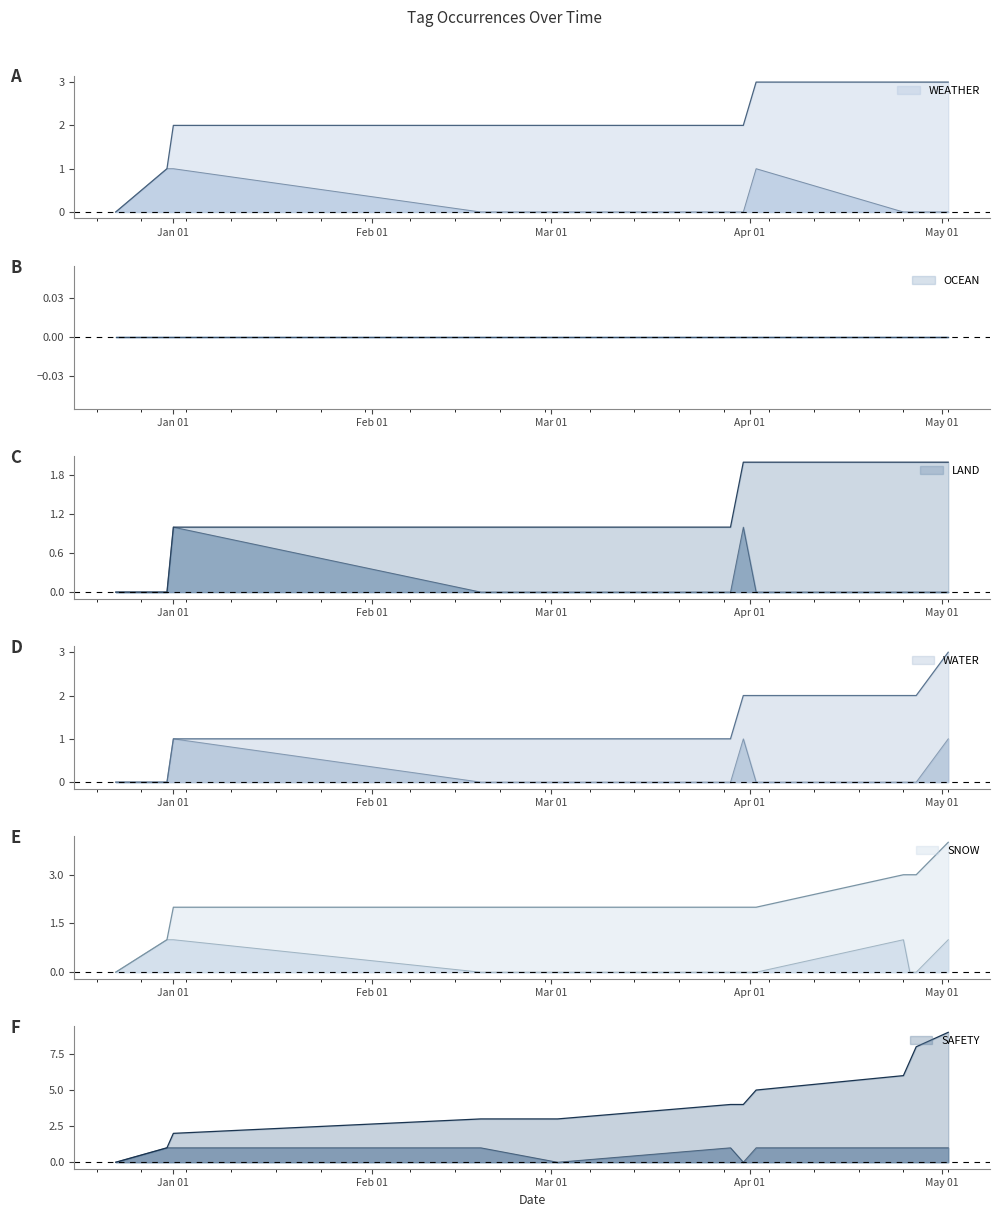

Reading left to right, transcribe all the data shown in this chart.

WEATHER: 0	1	1	0	0	0	0	1	0	0	0	0
LAND: 0	0	1	0	0	0	1	0	0	0	0	0
WATER: 0	0	1	0	0	0	1	0	0	0	0	1
SNOW: 0	1	1	0	0	0	0	0	1	0	0	1
SAFETY: 0	1	1	1	0	1	0	1	1	1	1	1